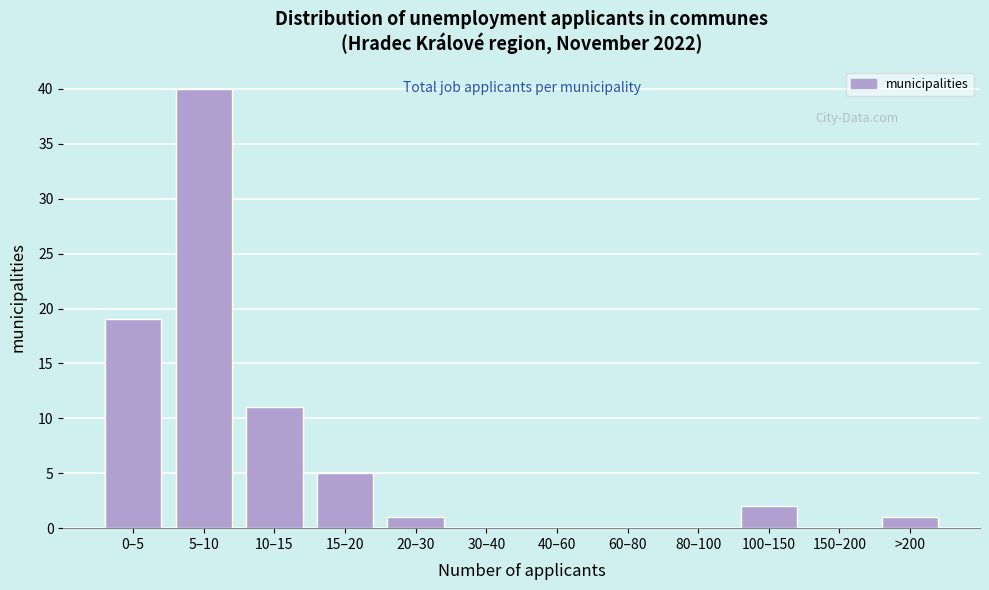

Reading left to right, list all the values displayed in this chart.

0–5=19	5–10=40	10–15=11	15–20=5	20–30=1	30–40=0	40–60=0	60–80=0	80–100=0	100–150=2	150–200=0	>200=1